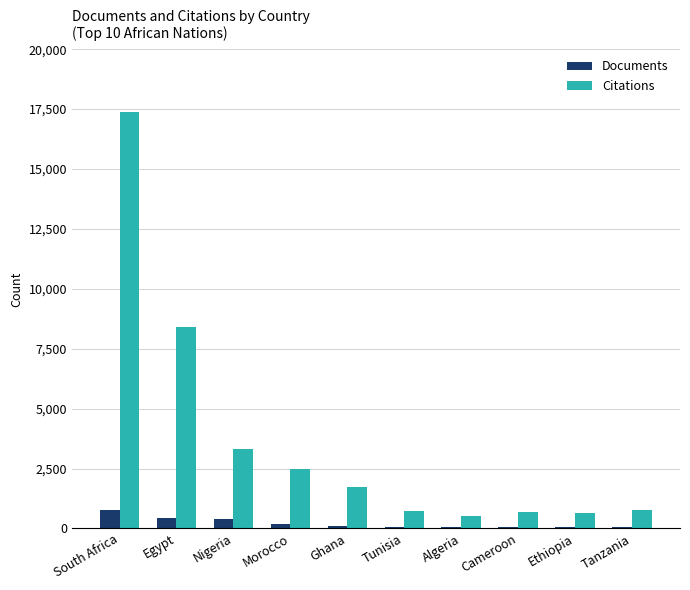

The Citations series shows 624 at Ethiopia. True or false?

True